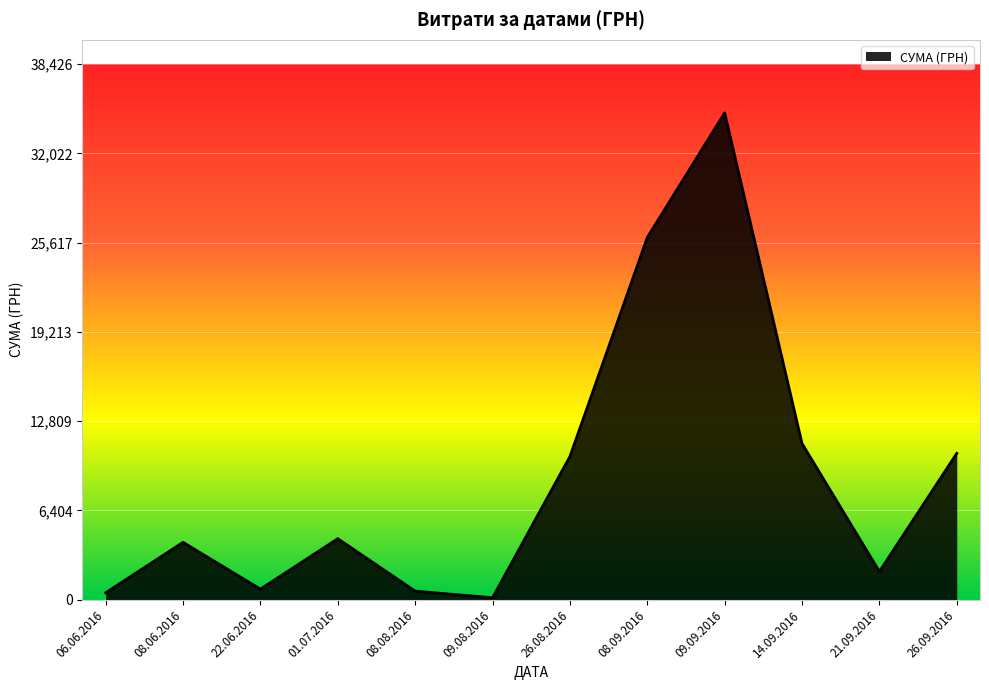

What is the maximum value shown in the chart?

34932.6